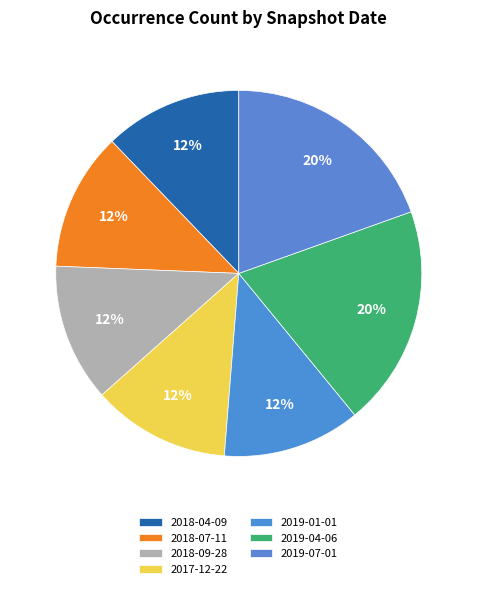

How many segments does this pie chart have?

7